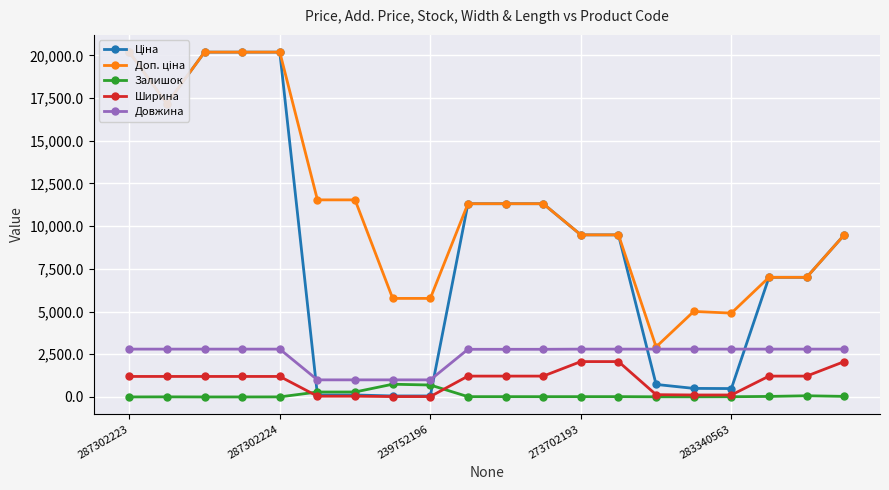

True or false: Ширина and Довжина cross at least once.

False